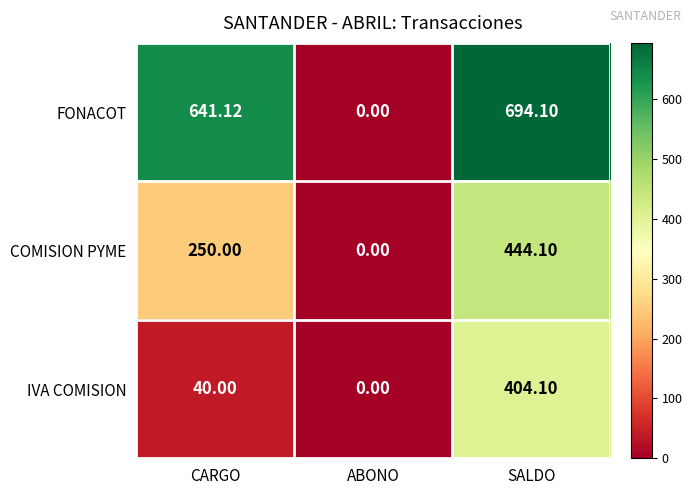

Rank the series by their average value, from highest to lowest.

FONACOT, COMISION PYME, IVA COMISION